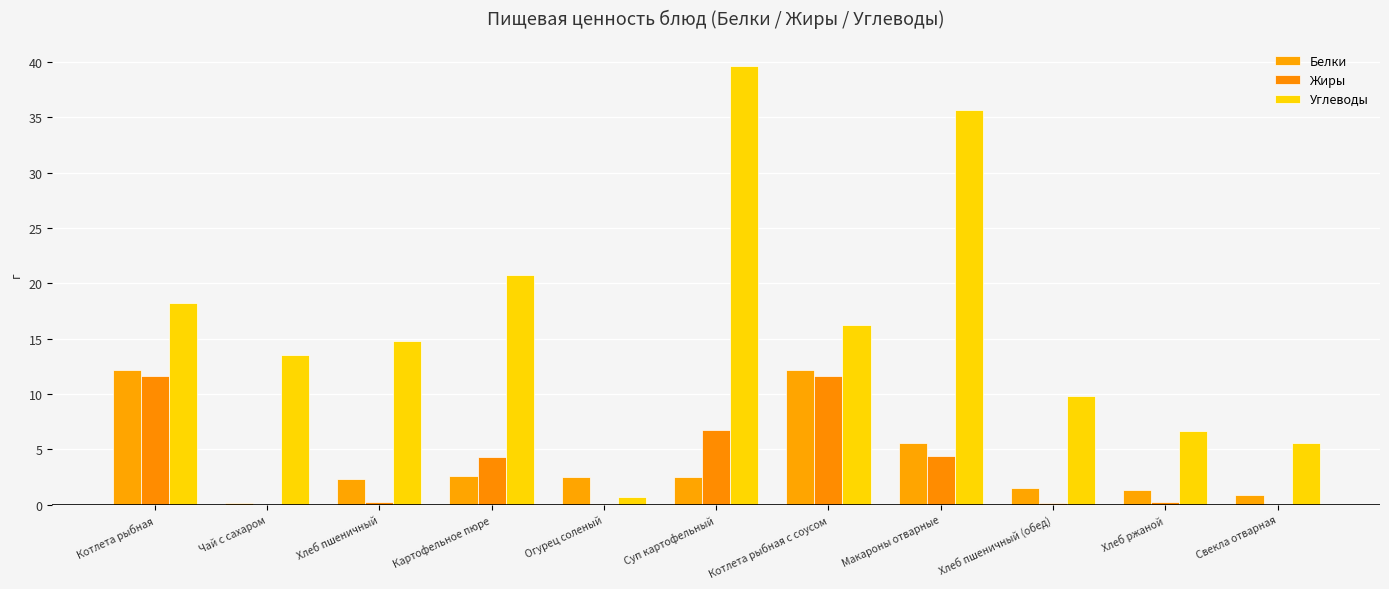

What is the sum of all Белки values?

43.7